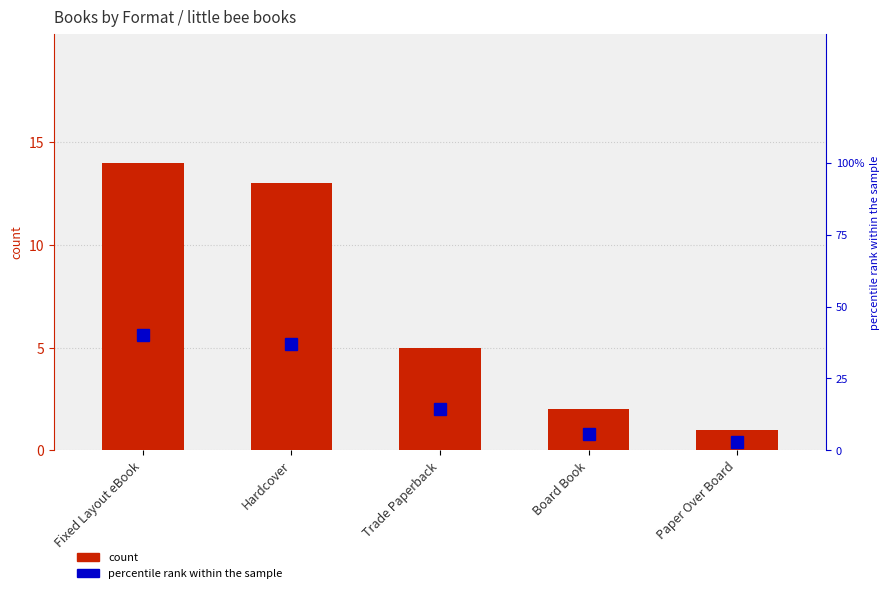

The count series shows 2.0 at Board Book. True or false?

True